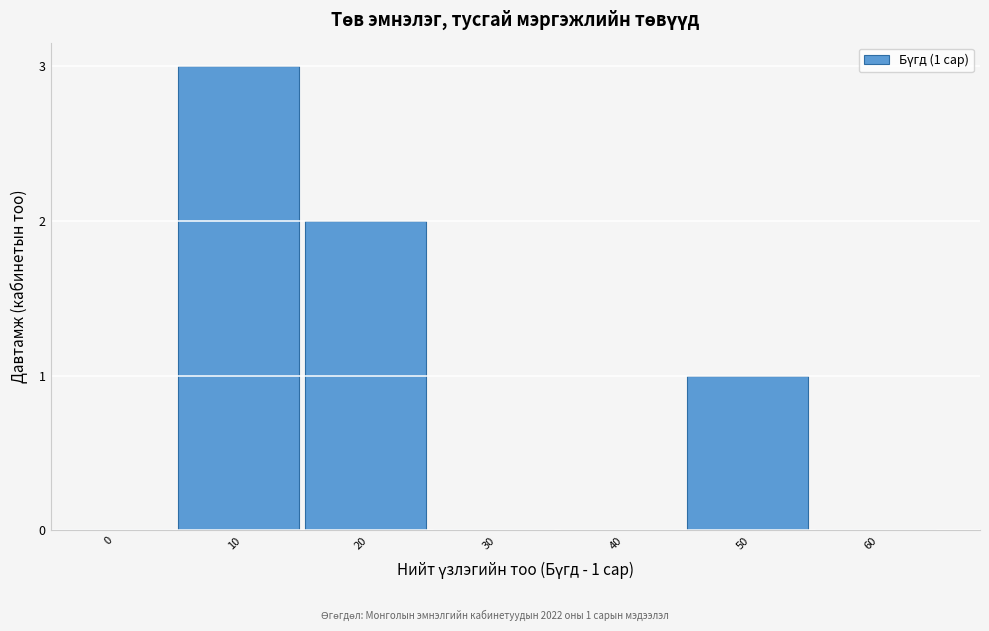

Reading left to right, list all the values displayed in this chart.

0=0	10=3	20=2	30=0	40=0	50=1	60=0